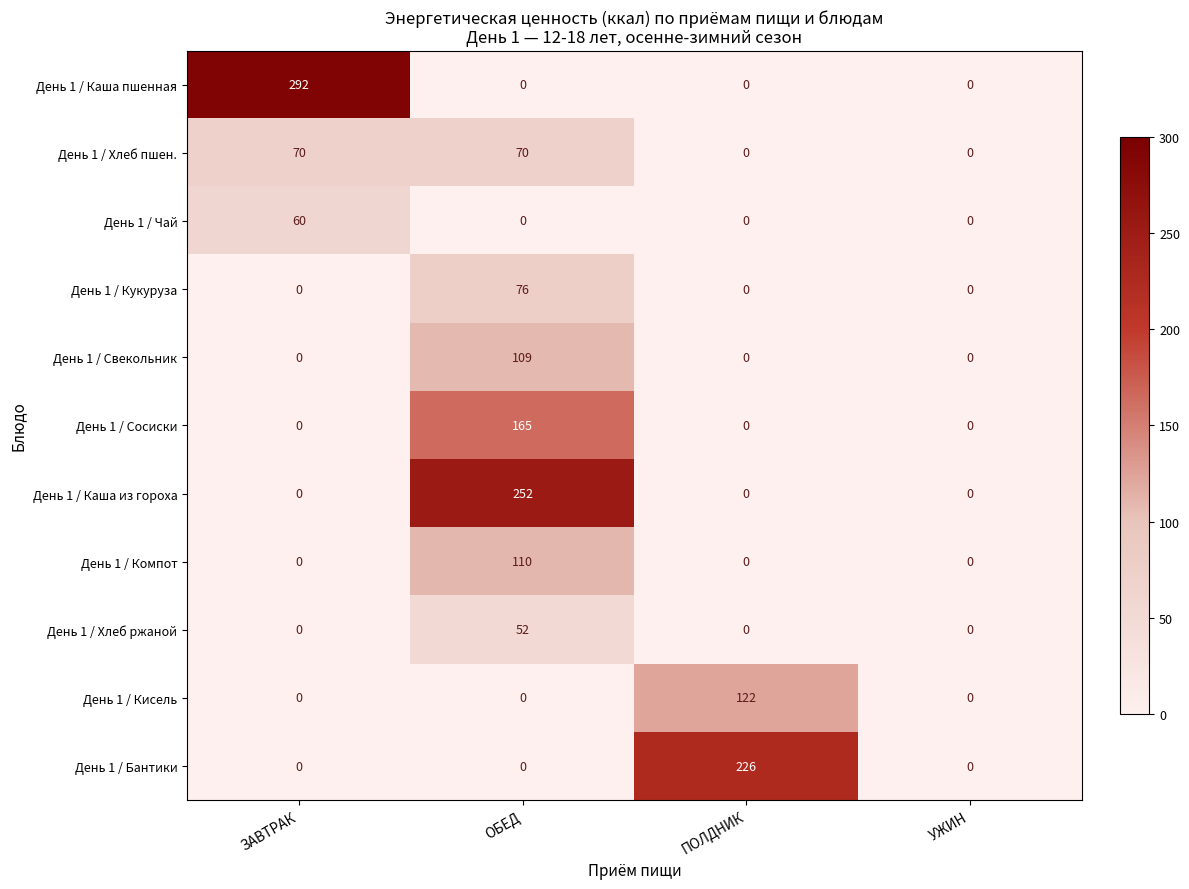

Between ЗАВТРАК and ОБЕД, which series saw the biggest shift?

День 1 / Каша пшенная